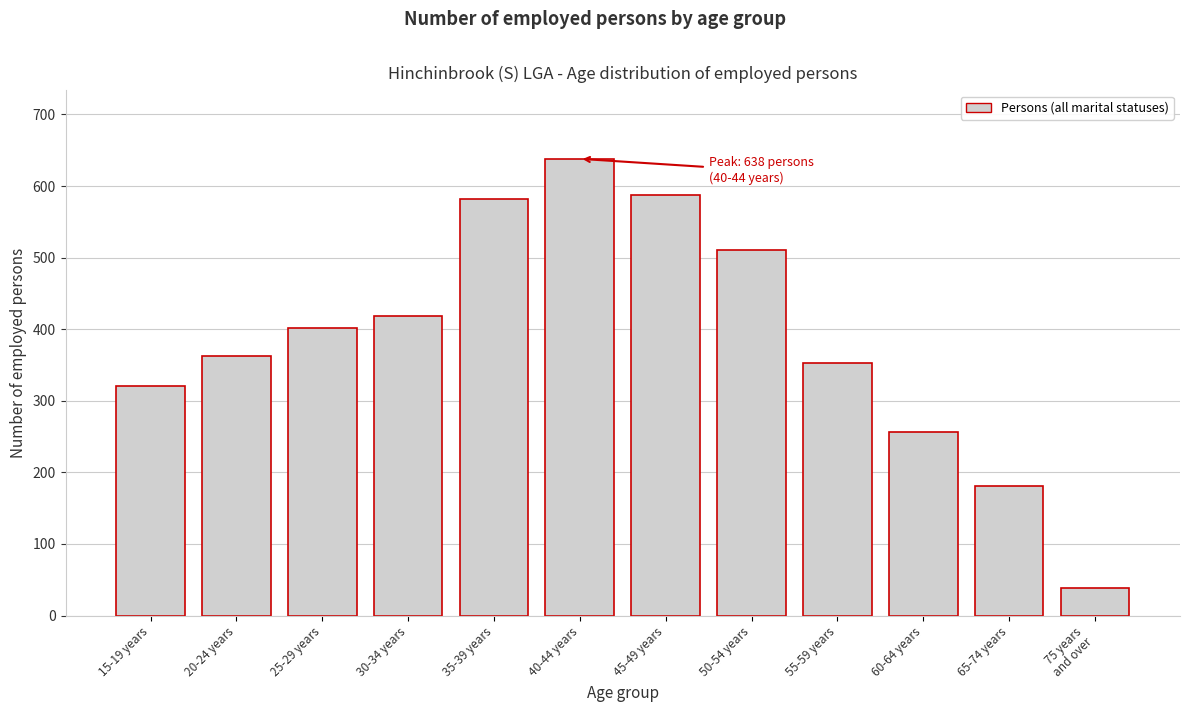

Reading right to left, extract all data points from this chart.

39	181	256	353	510	587	638	582	419	401	362	321